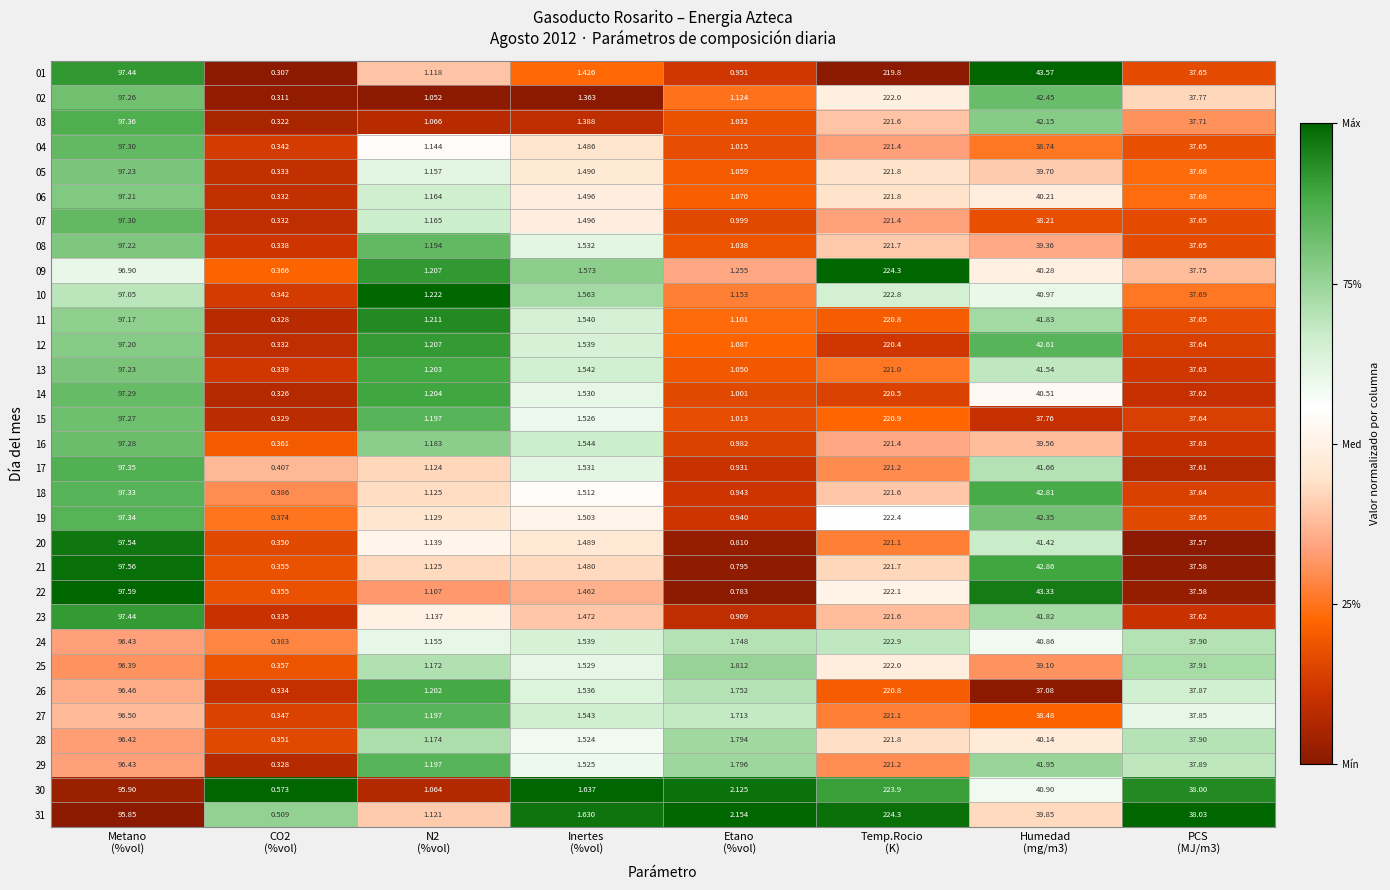

Which series has the largest total across all categories?

22